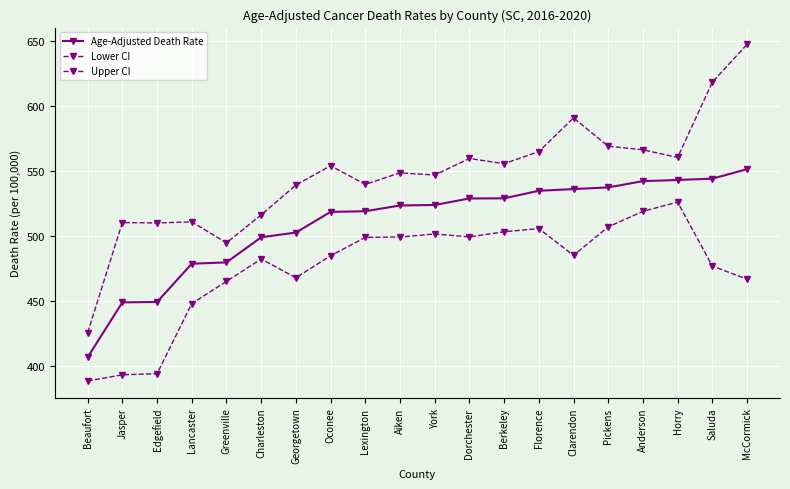

Does the chart have visible grid lines?

Yes